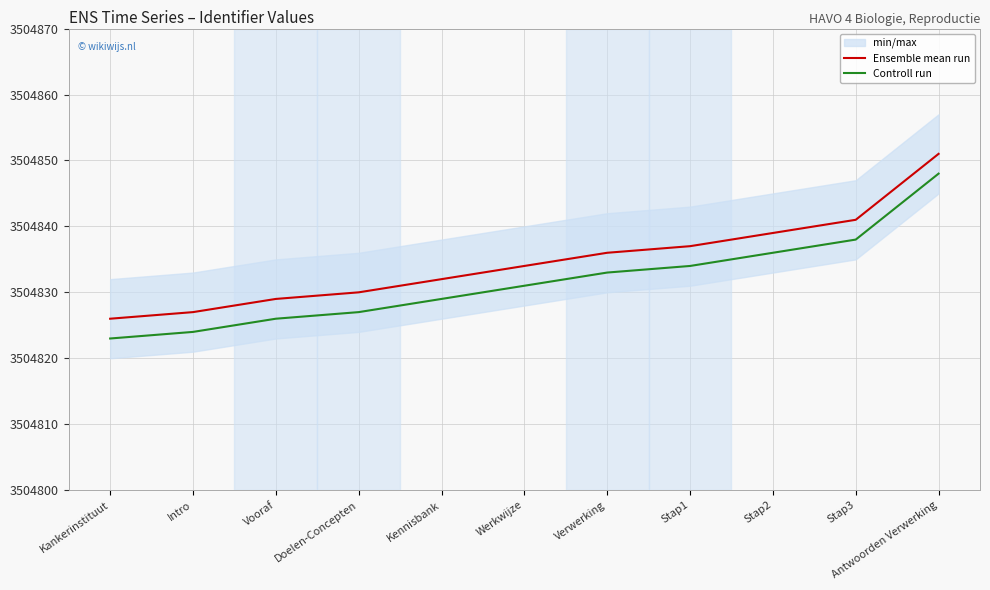

Between Kankerinstituut and Intro, which series saw the biggest shift?

Ensemble mean run